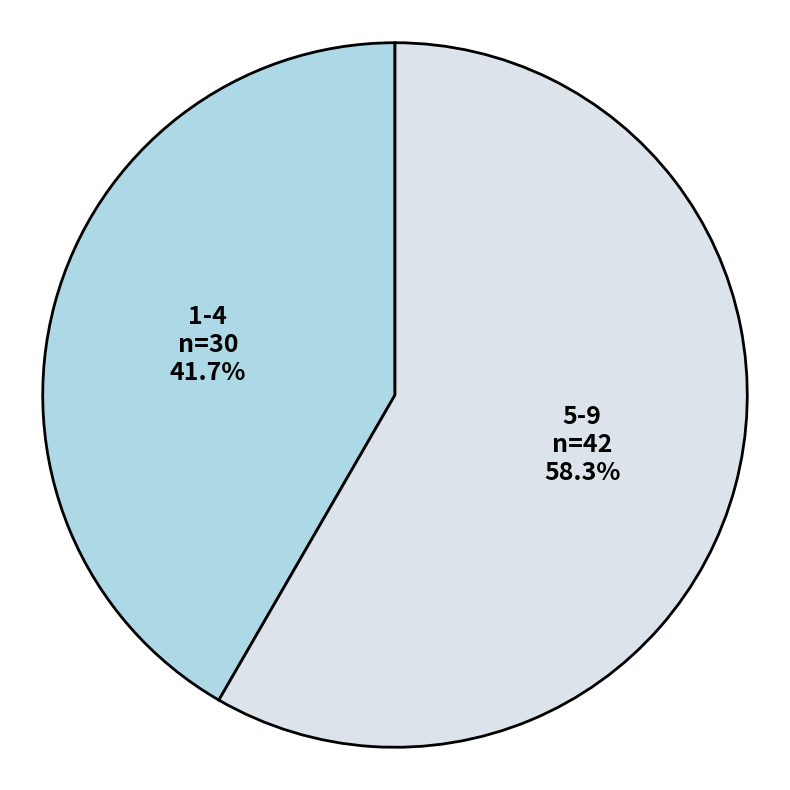

Which has a higher value, 1-4 or 5-9?

5-9